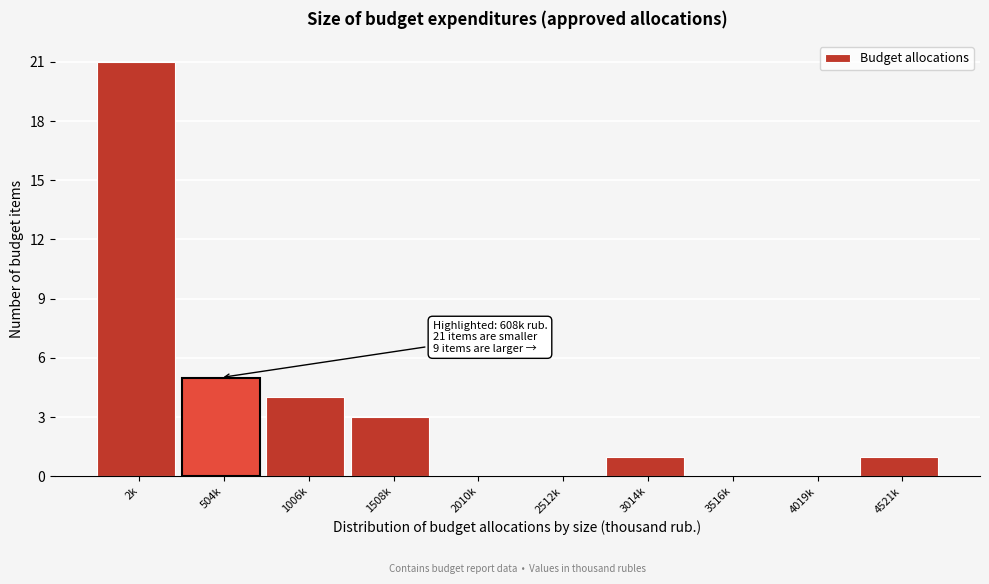

Approximately how many times larger is the value at 2k compared to 4521k?

21.0